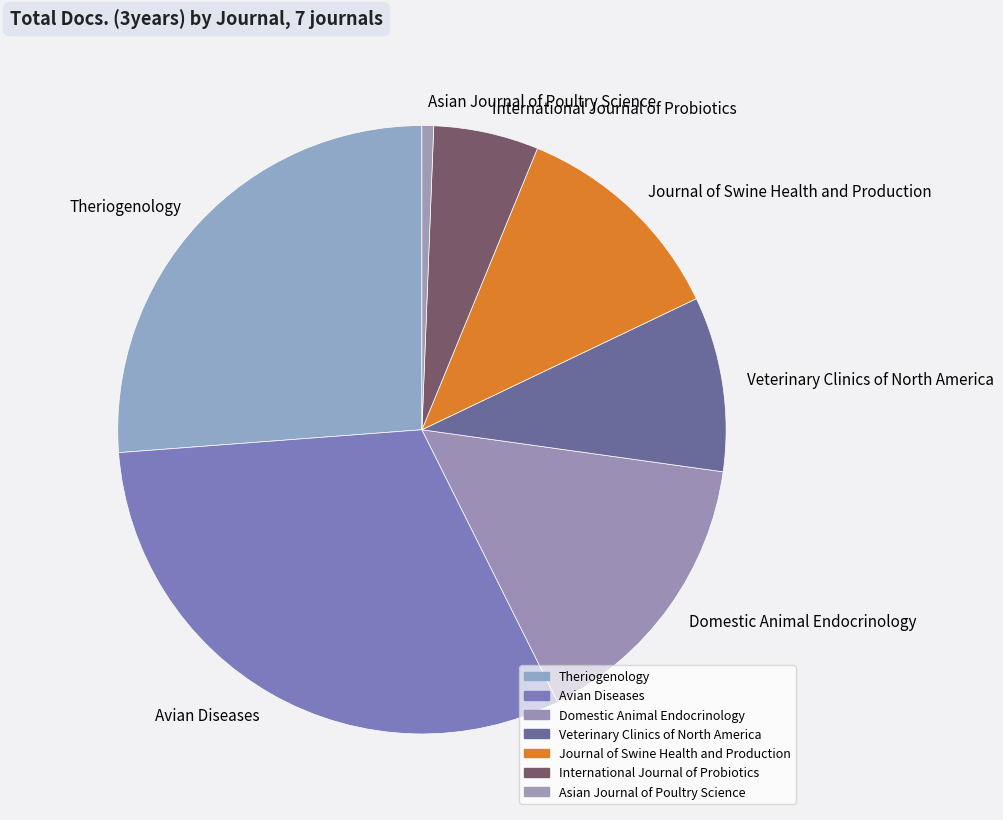

True or false: Domestic Animal Endocrinology accounts for 24% of the total.

False